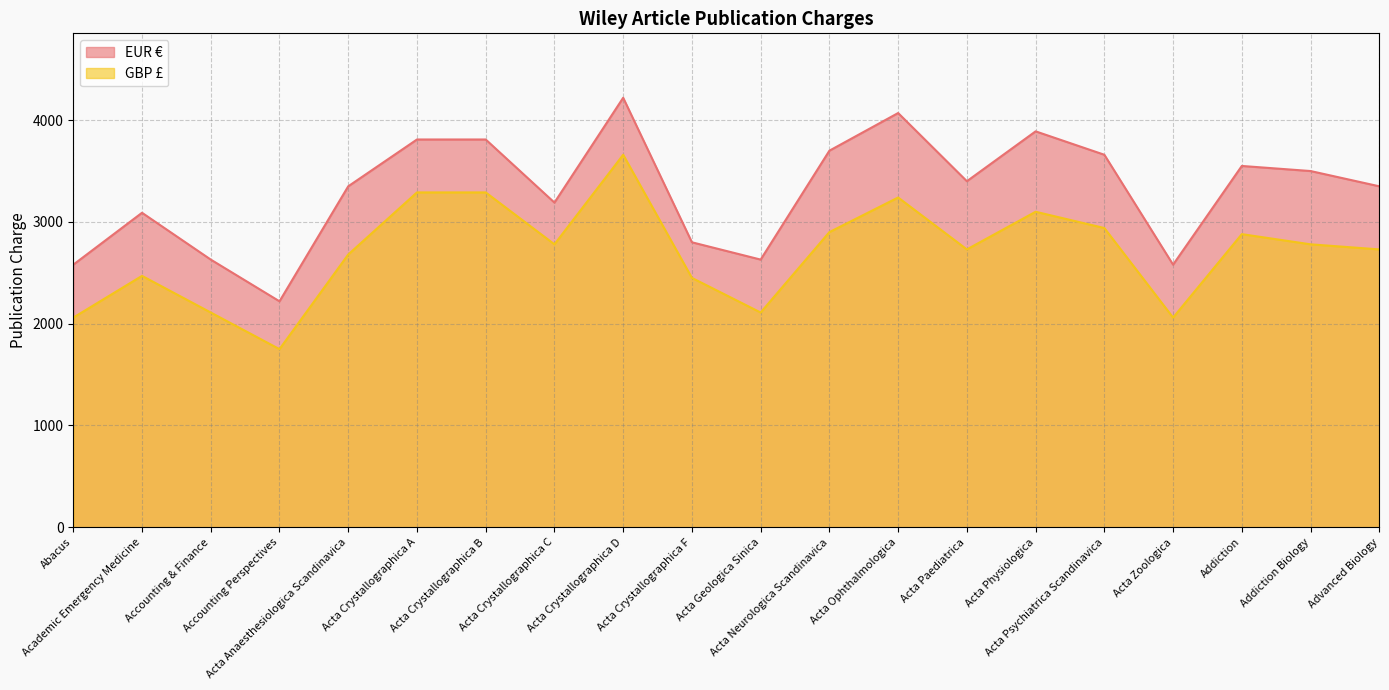

True or false: EUR € and GBP £ cross at least once.

False